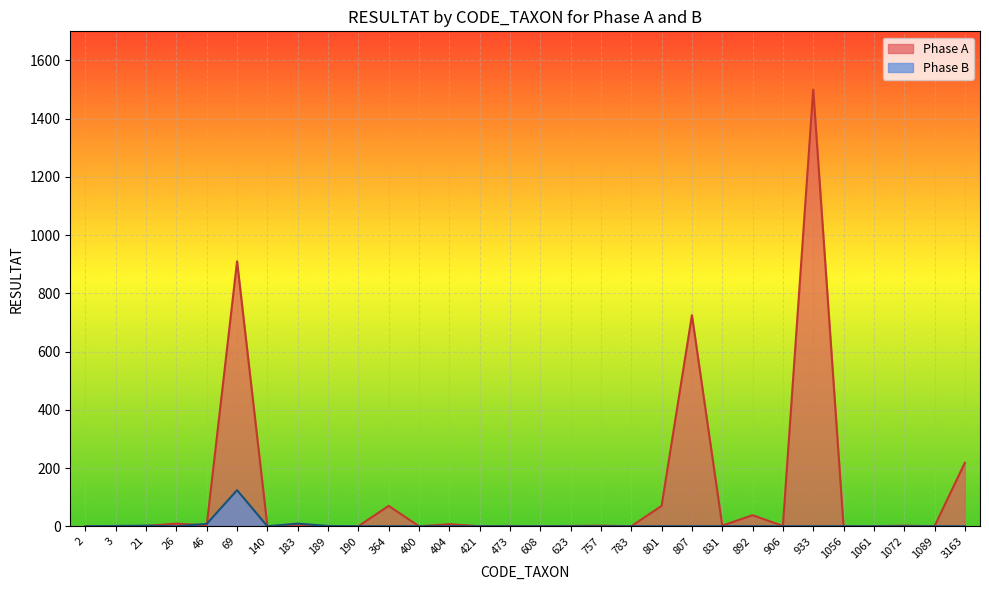

Which series has the largest range (max minus min)?

Phase A